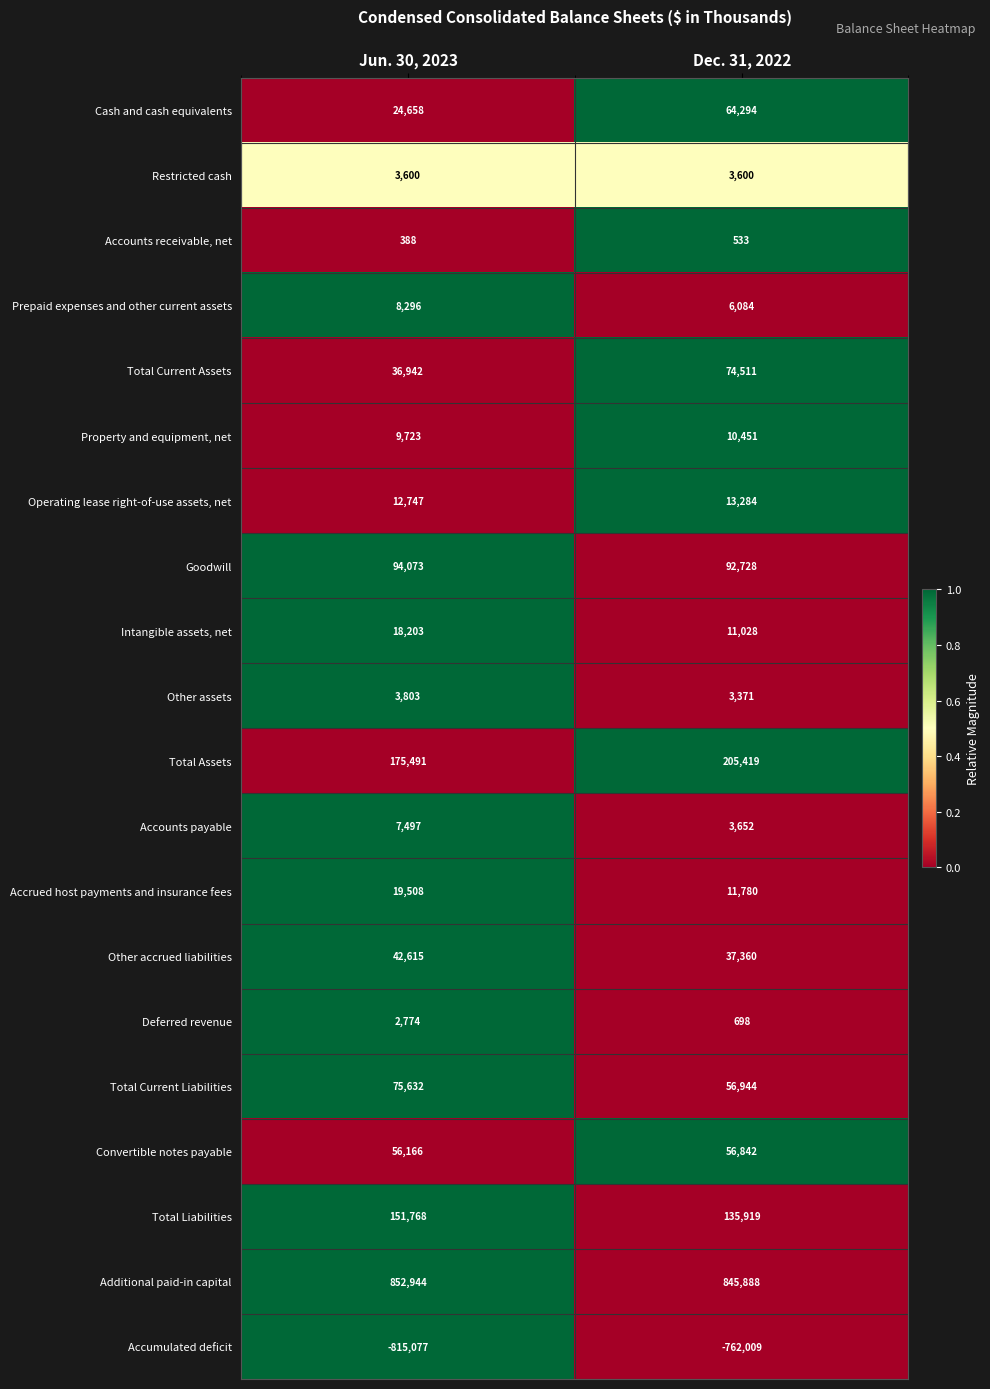

Which series has the widest spread of values?

Accumulated deficit